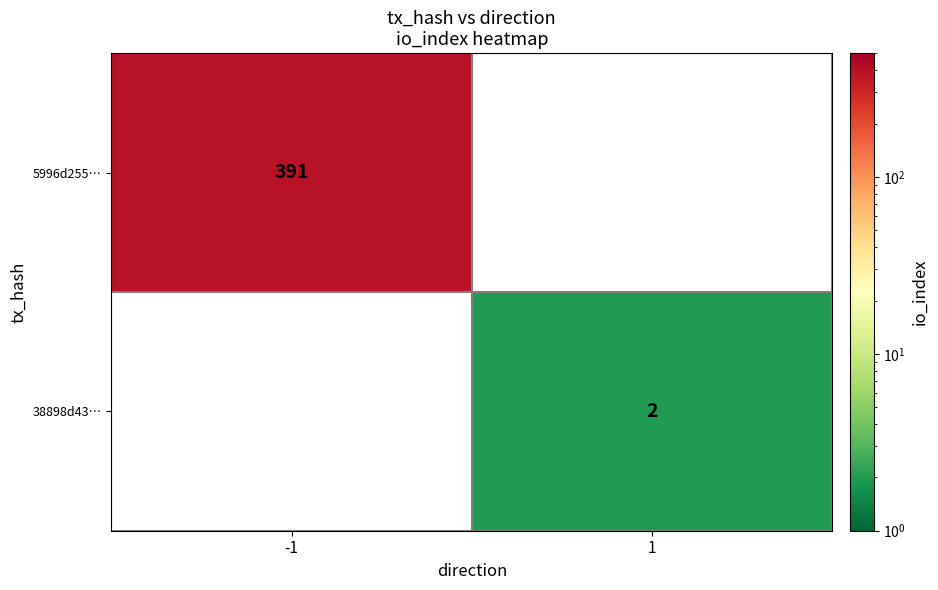

Is the value of 38898d43… at 1 greater than the value of 5996d255… at -1?

No